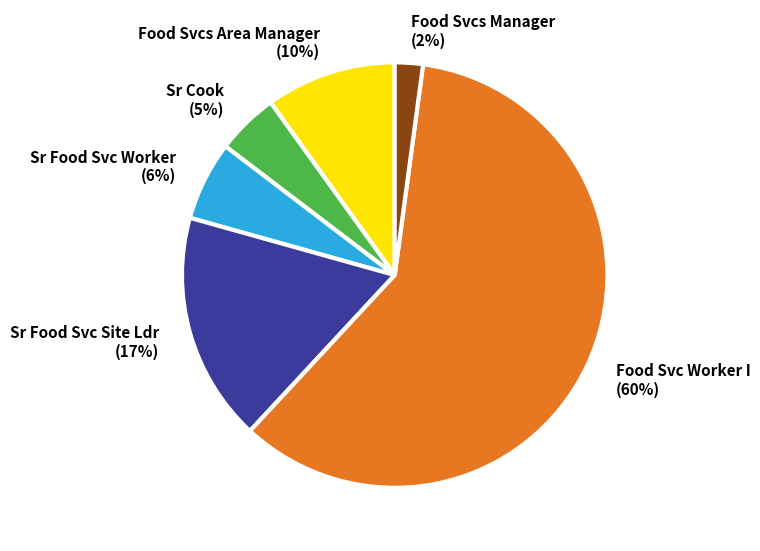

Which slice represents more than half of the pie?

Food Svc Worker I